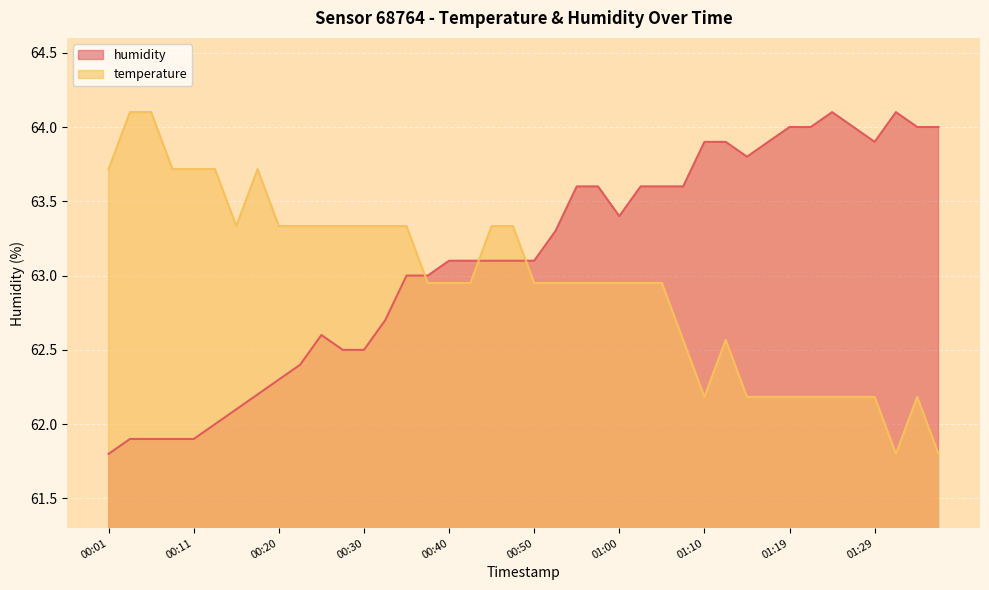

What is the sum of the temperature values at 01:27 and 01:22?

124.4